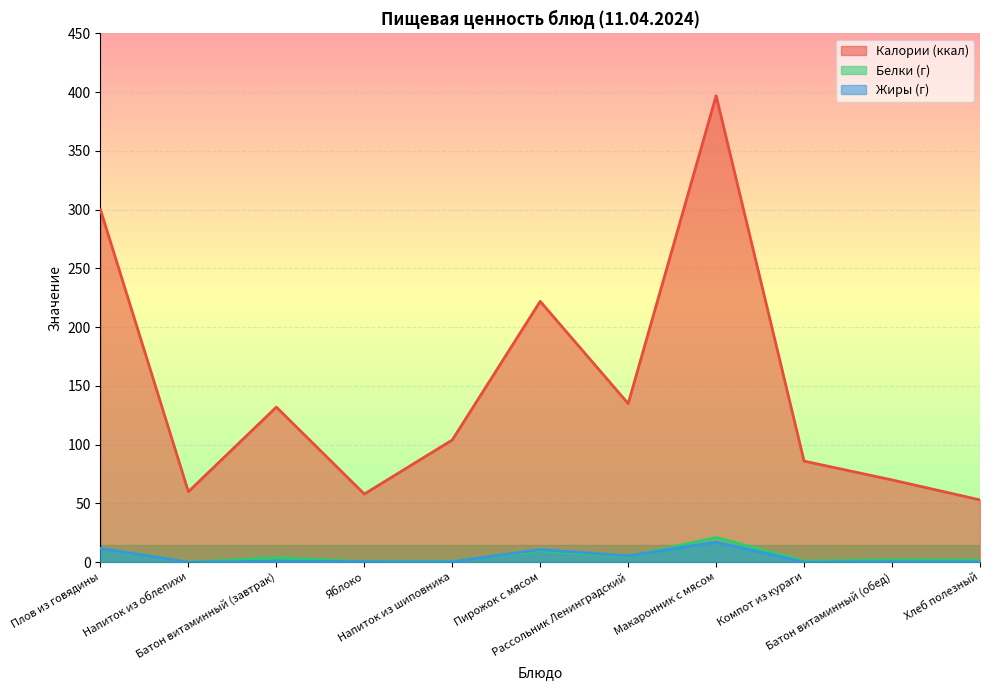

What is the difference between the maximum and minimum values in the Белки (г) series?

21.0